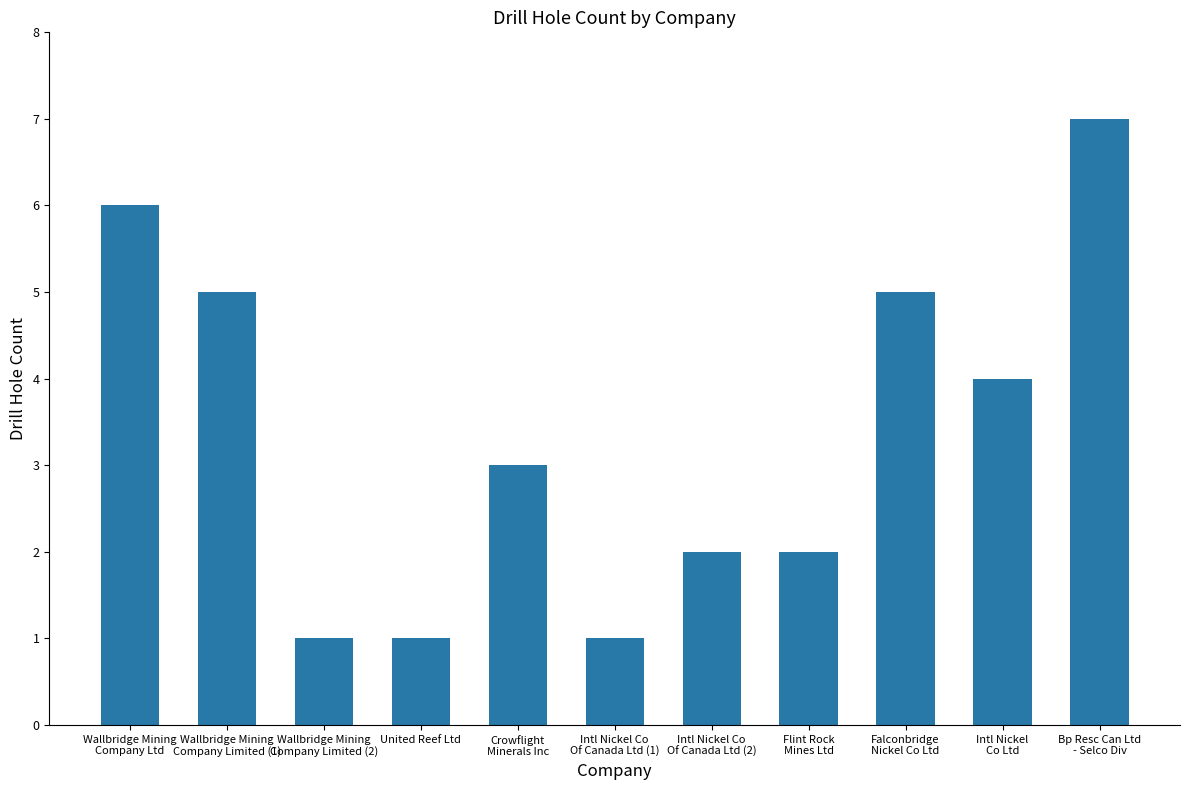

Reading right to left, what are all the values shown in this chart?

Bp Resc Can Ltd
- Selco Div=7	Intl Nickel
Co Ltd=4	Falconbridge
Nickel Co Ltd=5	Flint Rock
Mines Ltd=2	Intl Nickel Co
Of Canada Ltd (2)=2	Intl Nickel Co
Of Canada Ltd (1)=1	Crowflight
Minerals Inc=3	United Reef Ltd=1	Wallbridge Mining
Company Limited (2)=1	Wallbridge Mining
Company Limited (1)=5	Wallbridge Mining
Company Ltd=6